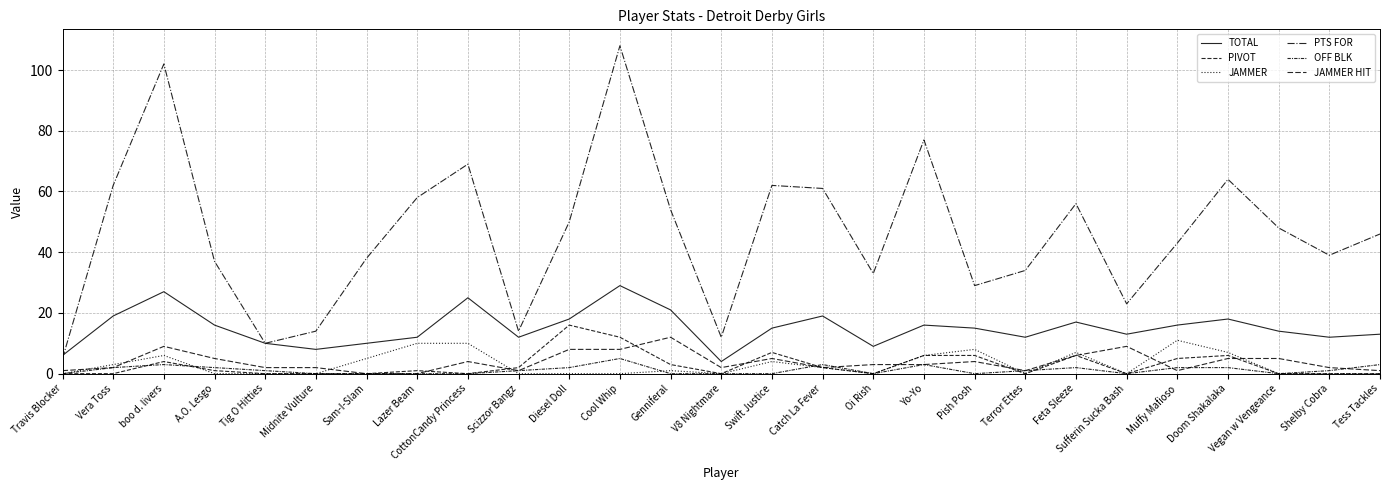

At Sam-I-Slam, list the series in order from largest to smallest.

PTS FOR, TOTAL, JAMMER, PIVOT, OFF BLK, JAMMER HIT